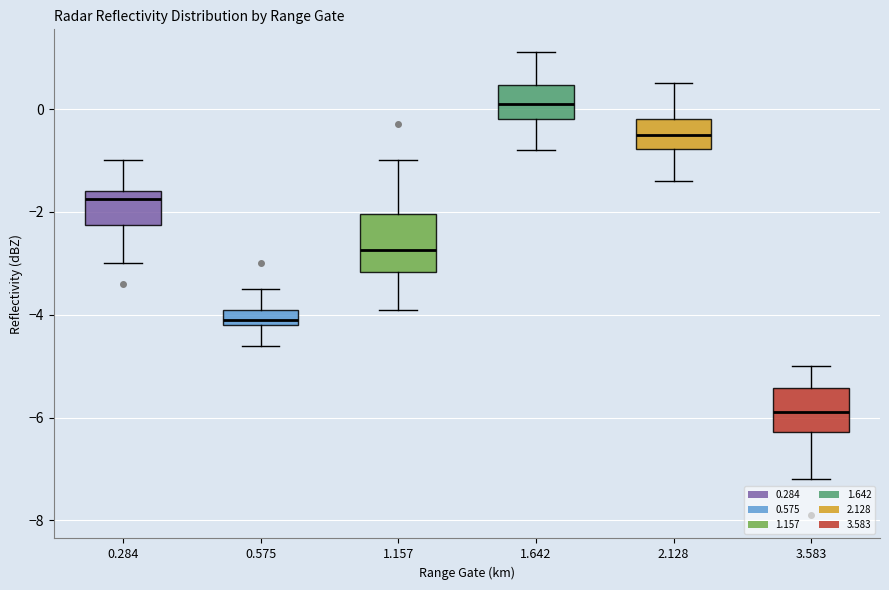

Where does the upper whisker of the box at x = 1.157 end on the y-axis? The values are not printed on the chart, so give them approximately, as read against the axis.

-1.0